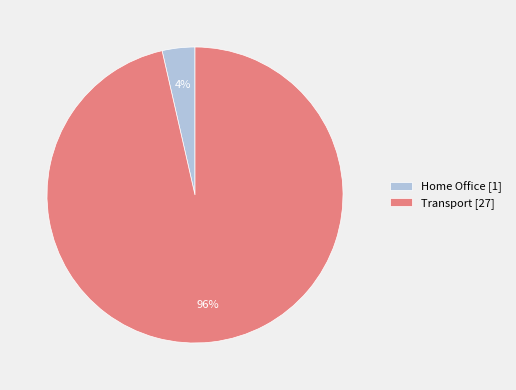

Does any single category account for the majority?

Yes